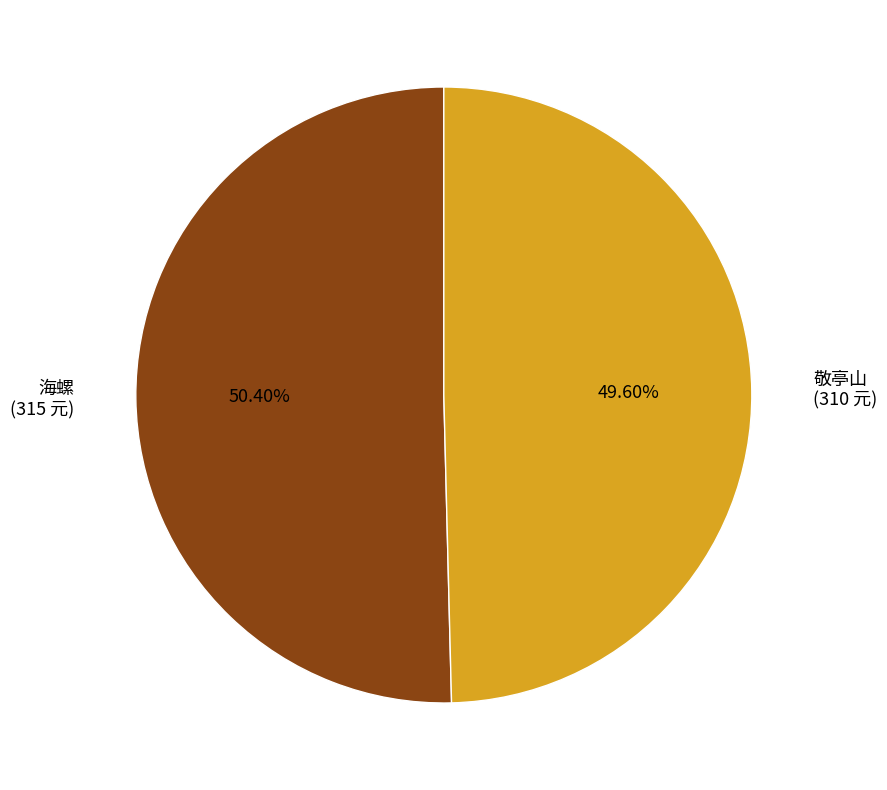

What percentage do 海螺 and 敬亭山 together represent?

100.0%